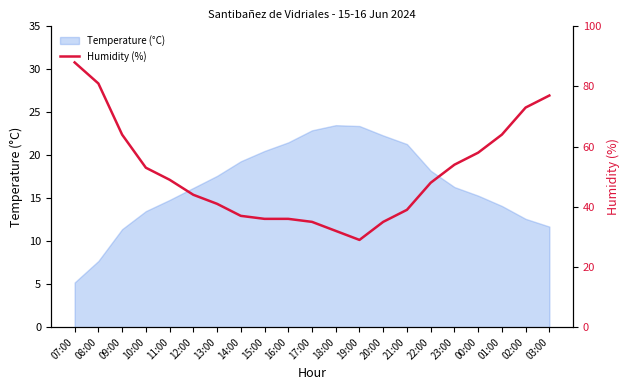

How many values exceed 48?

10